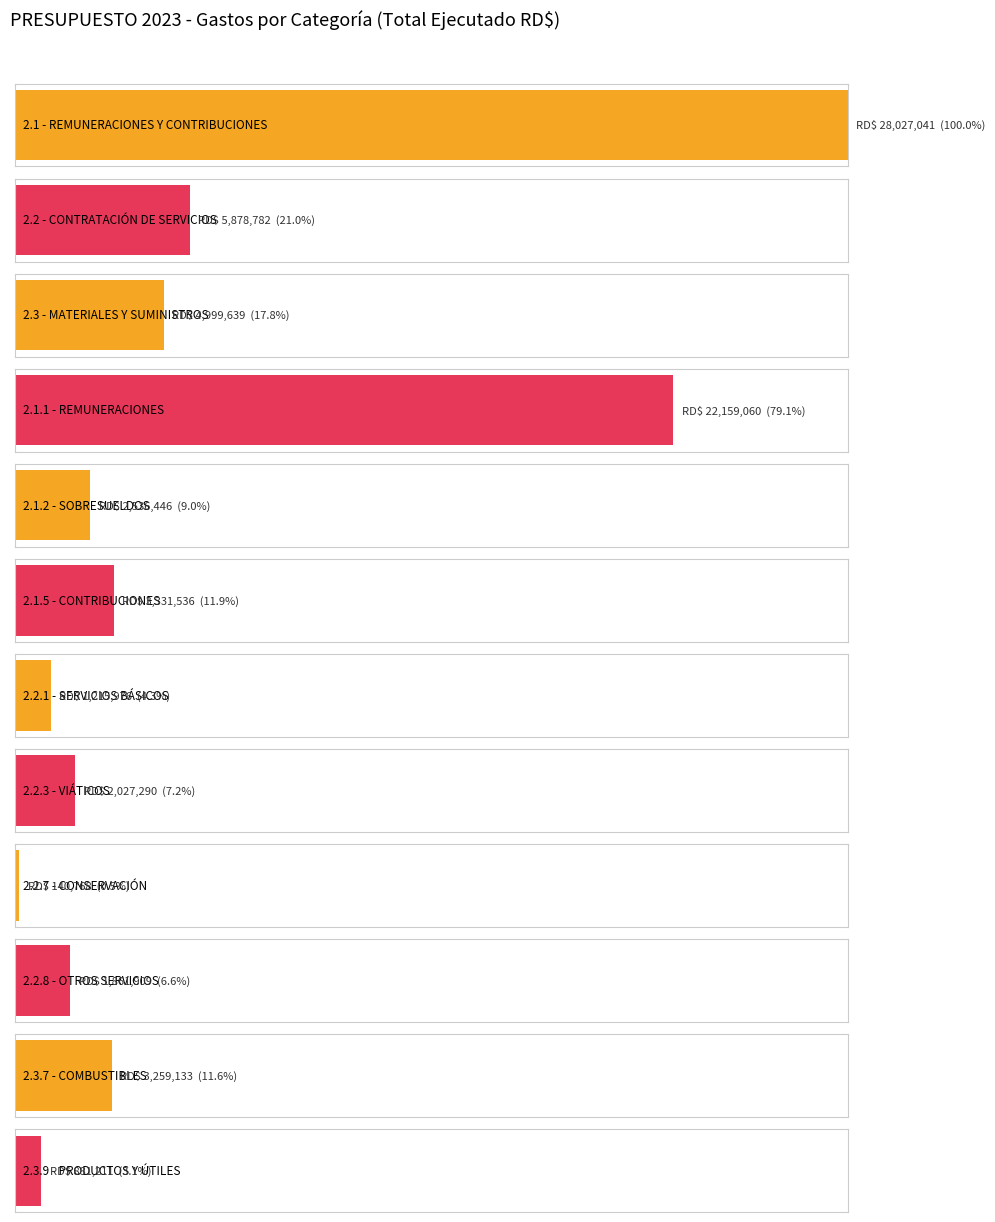

Is it true that the value at 2.2.7 - CONSERVACIÓN is 140767.8?

True